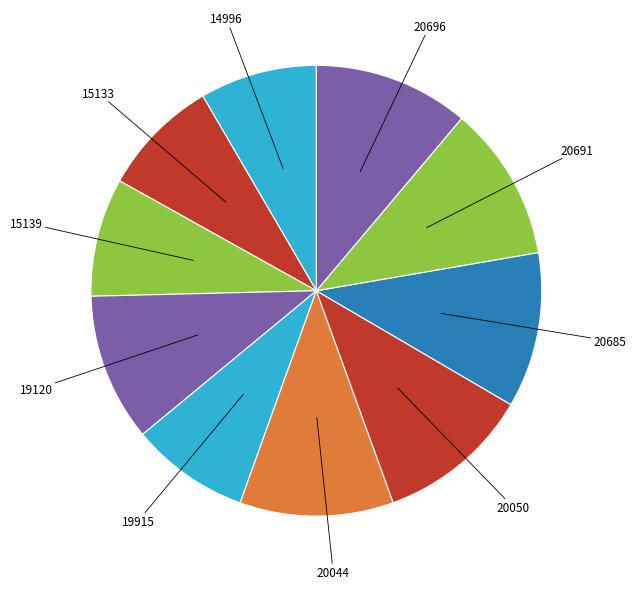

How many slices are in this pie chart?

10